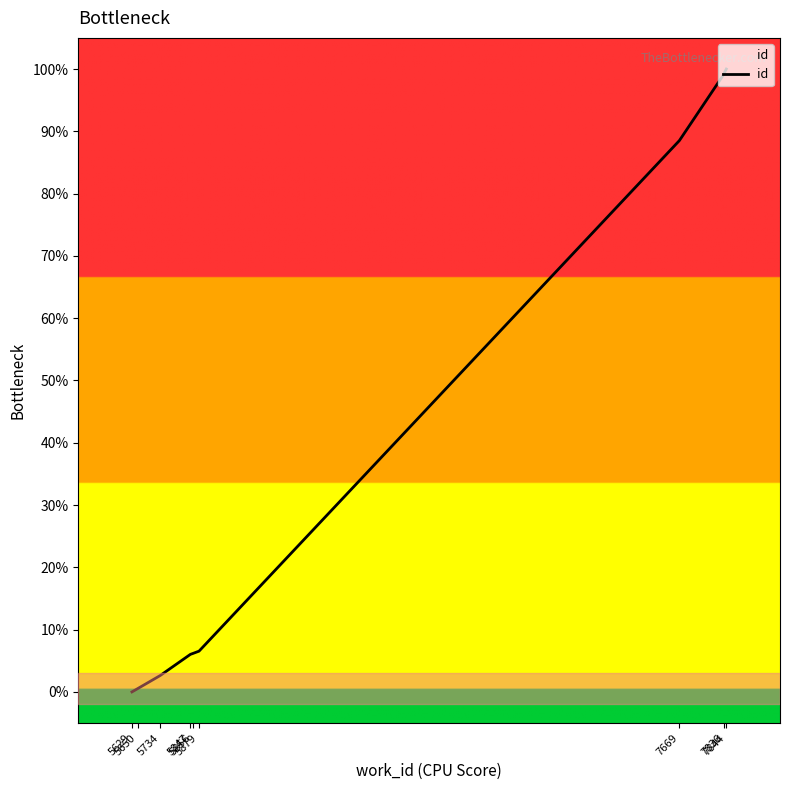

What is the value of the 3rd point from the left?

2.6